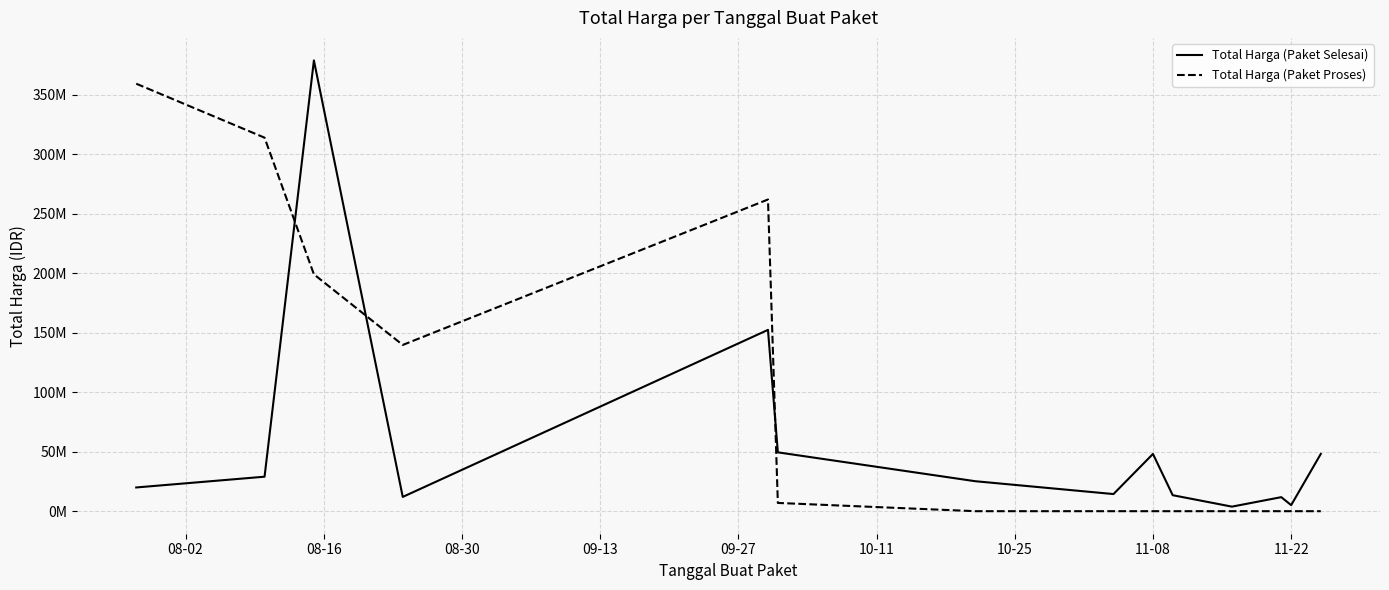

What is the average value of the Total Harga (Paket Proses) series?

91548281